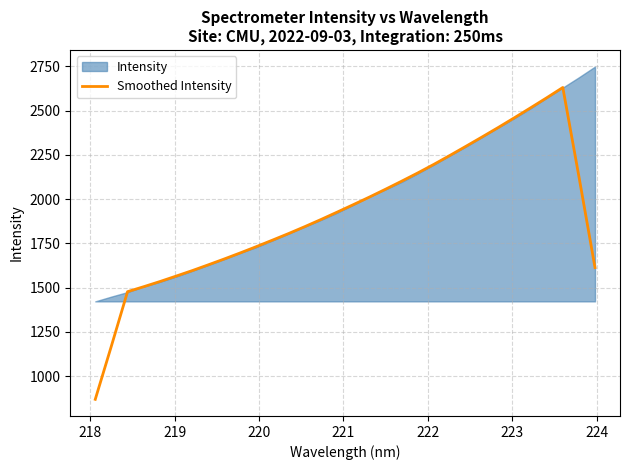

What is the minimum value for Smoothed Intensity?

869.4